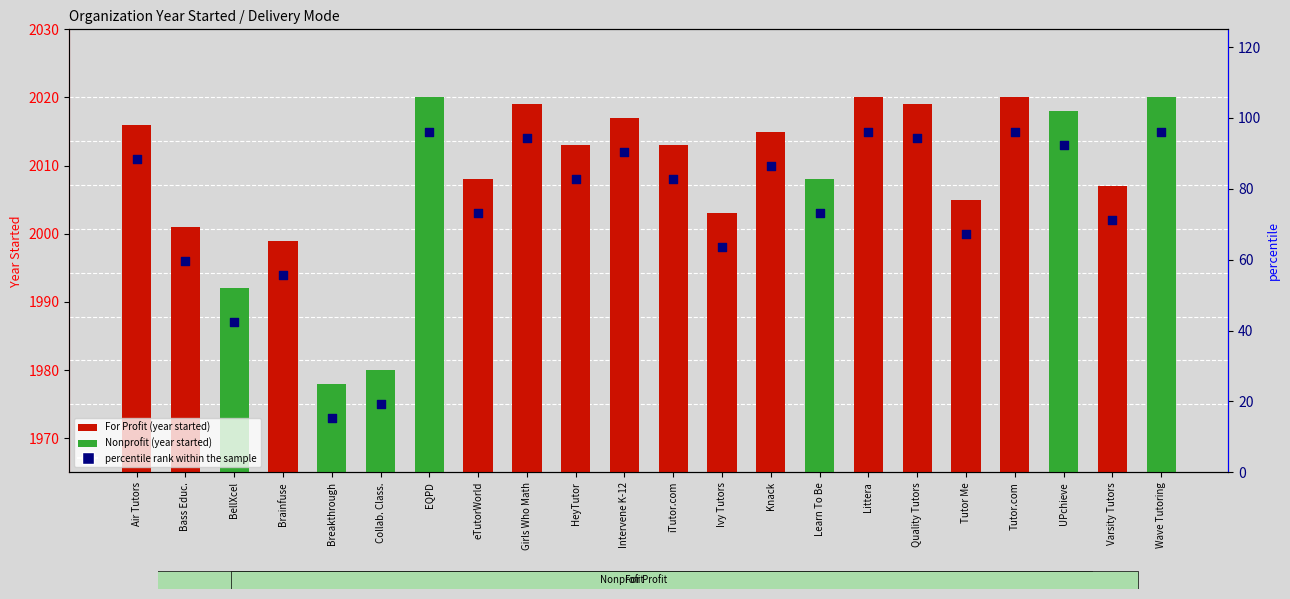

Which series contains the lowest Y value?

percentile rank within the sample